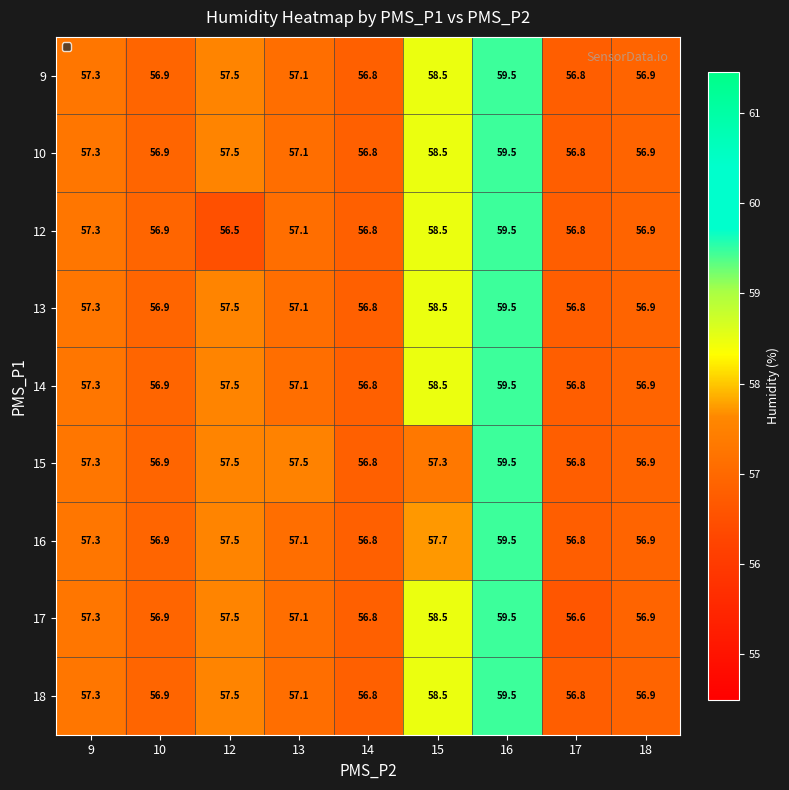

What is the approximate value of 12 at 13?

57.1